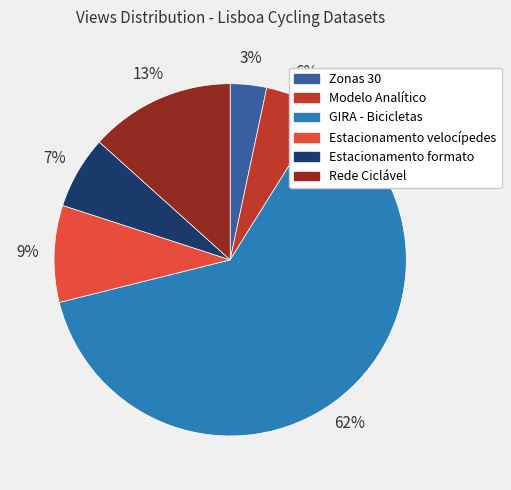

What percentage is the Estacionamento formato slice, to the nearest percent?

7%